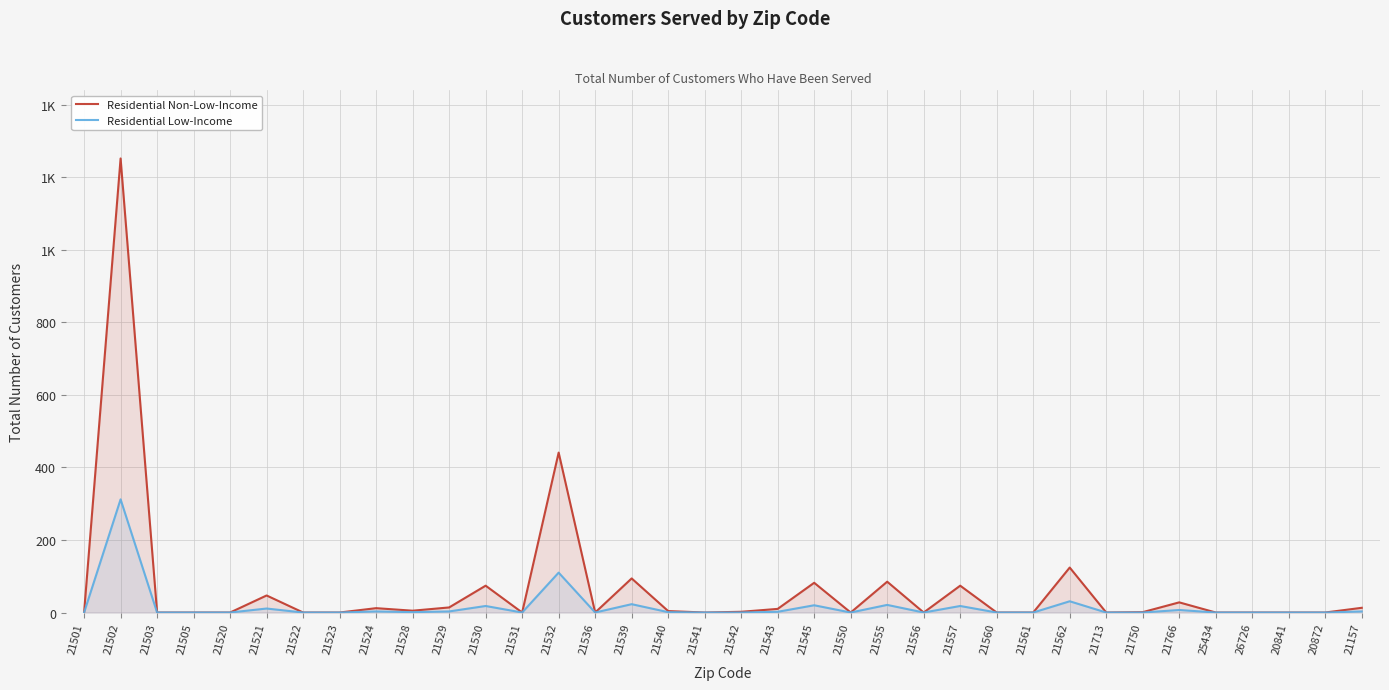

What is the difference between the maximum and second lowest values in the Residential Low-Income series?

312